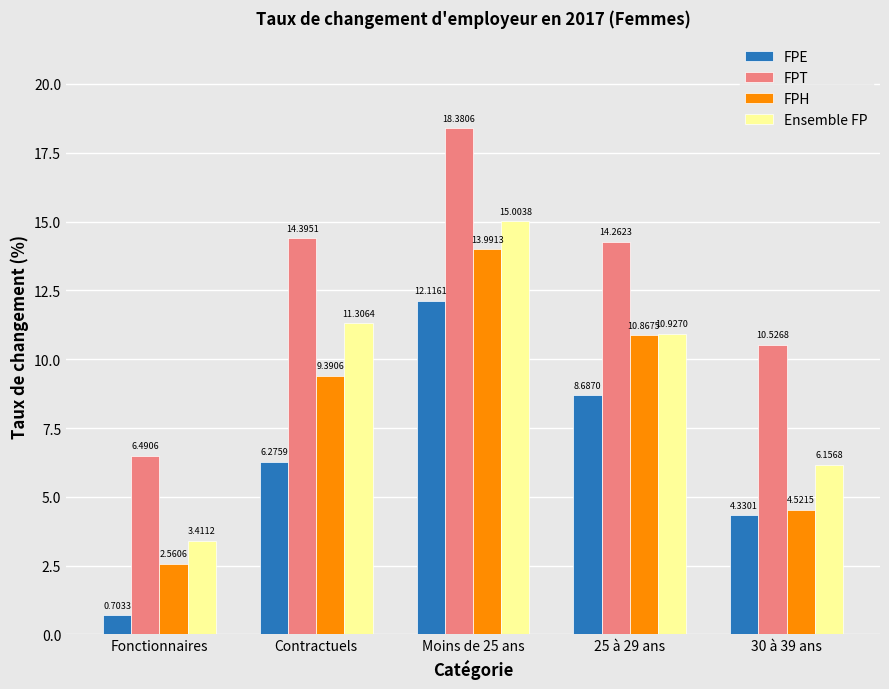

How many bars are there in each group?

4